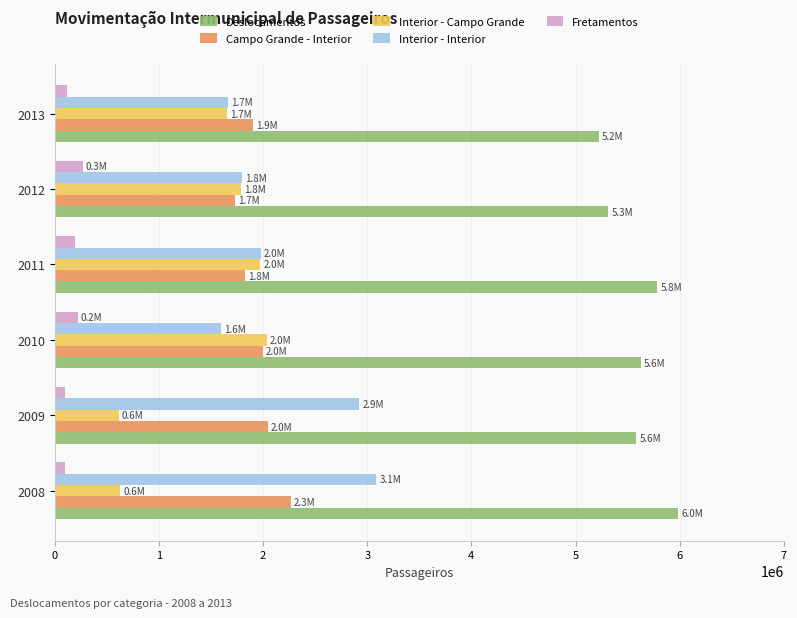

Which category has the lowest value in the Interior - Interior series?

2010